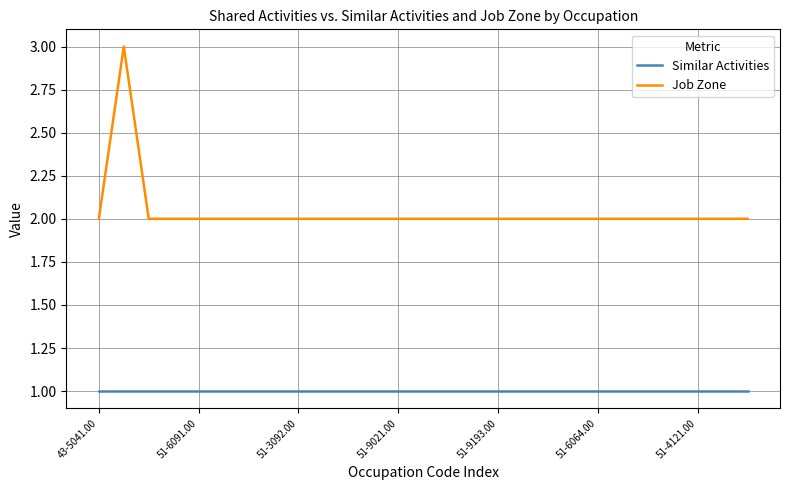

Which series has the largest total across all categories?

Job Zone